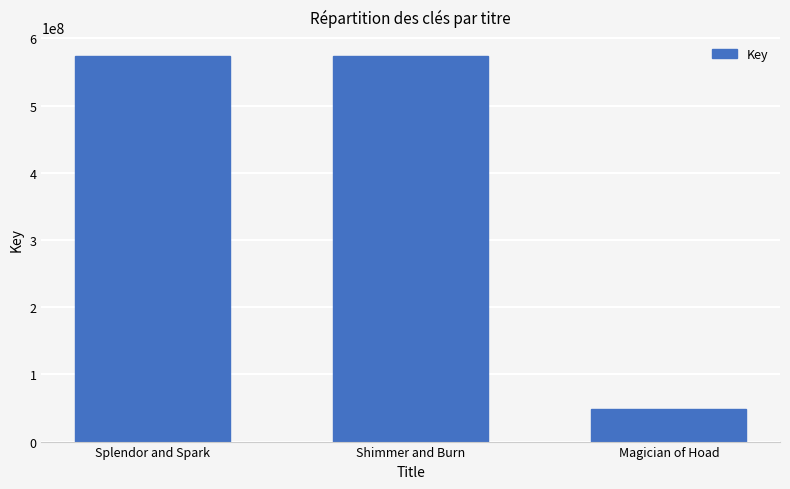

What value does the data have at Splendor and Spark?

573410960